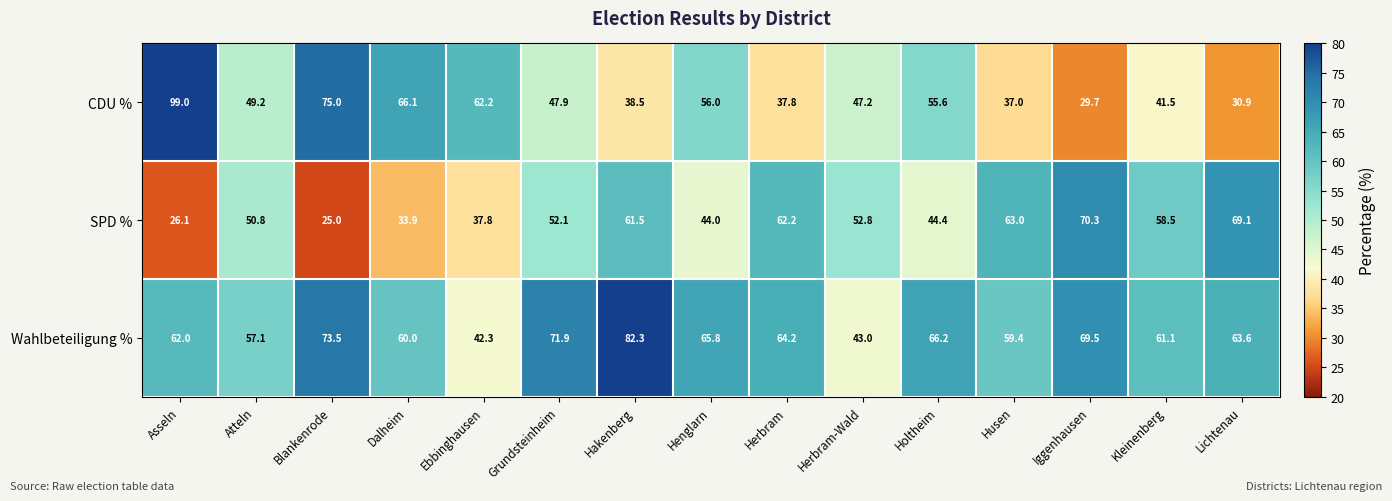

At which label is SPD % closest to 47?

Holtheim